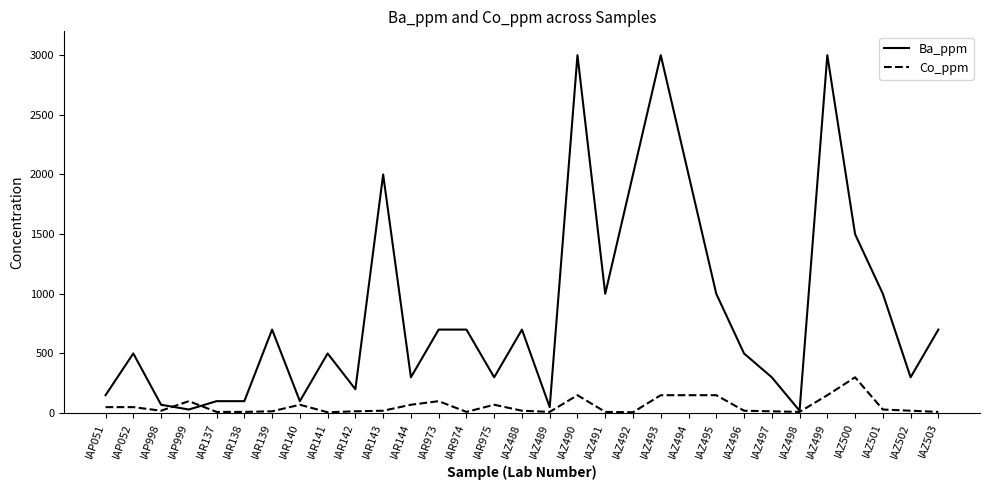

Which series changed the most between IAZ488 and IAZ490?

Ba_ppm